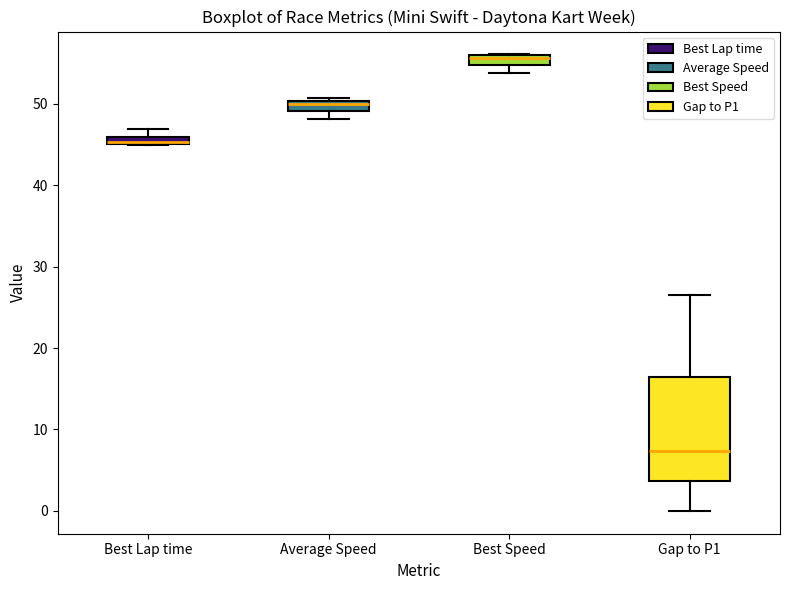

Which box's median line is the highest?

Best Speed